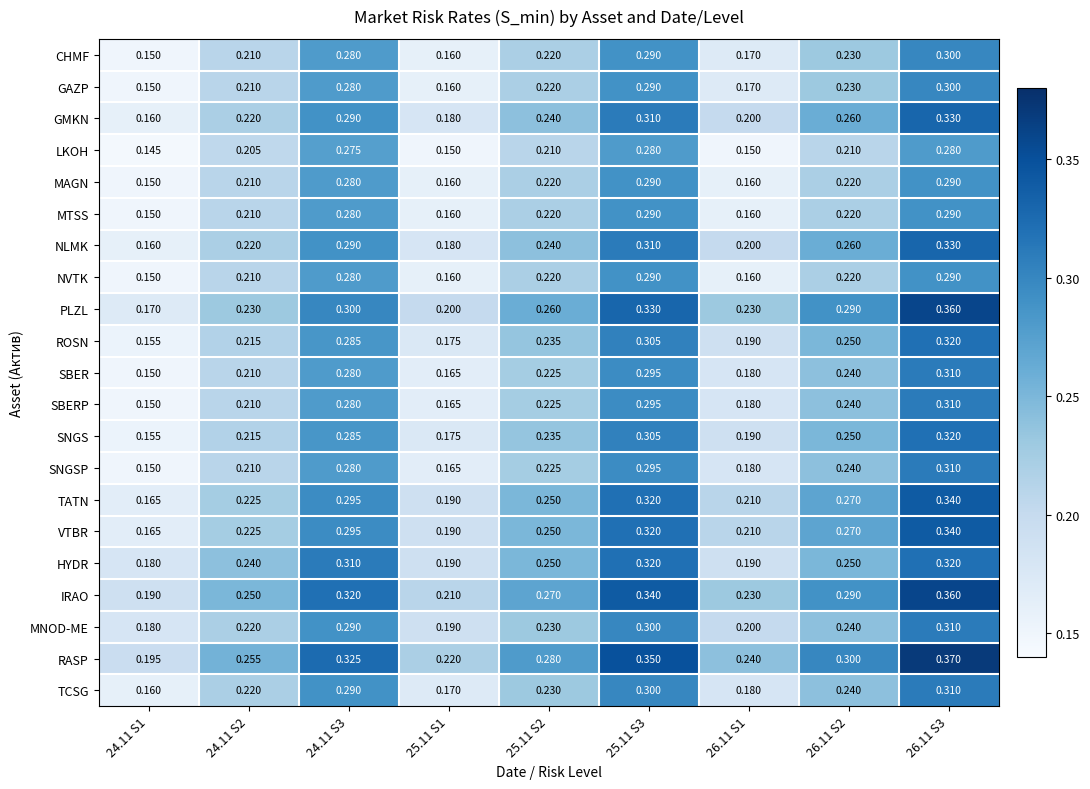

Which series has the largest total across all categories?

RASP